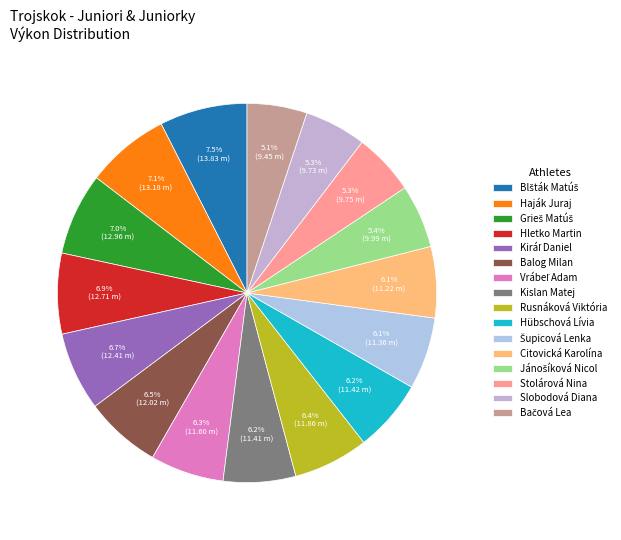

True or false: Blšták Matúš accounts for 7% of the total.

True